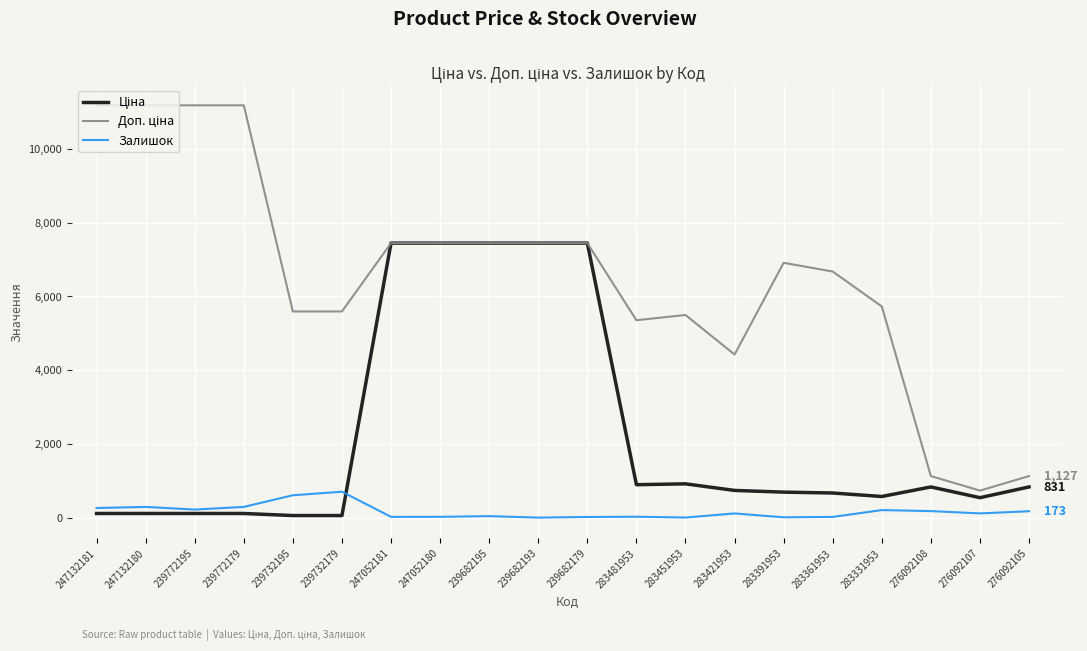

At which category is the sum across all series the highest?

239682195